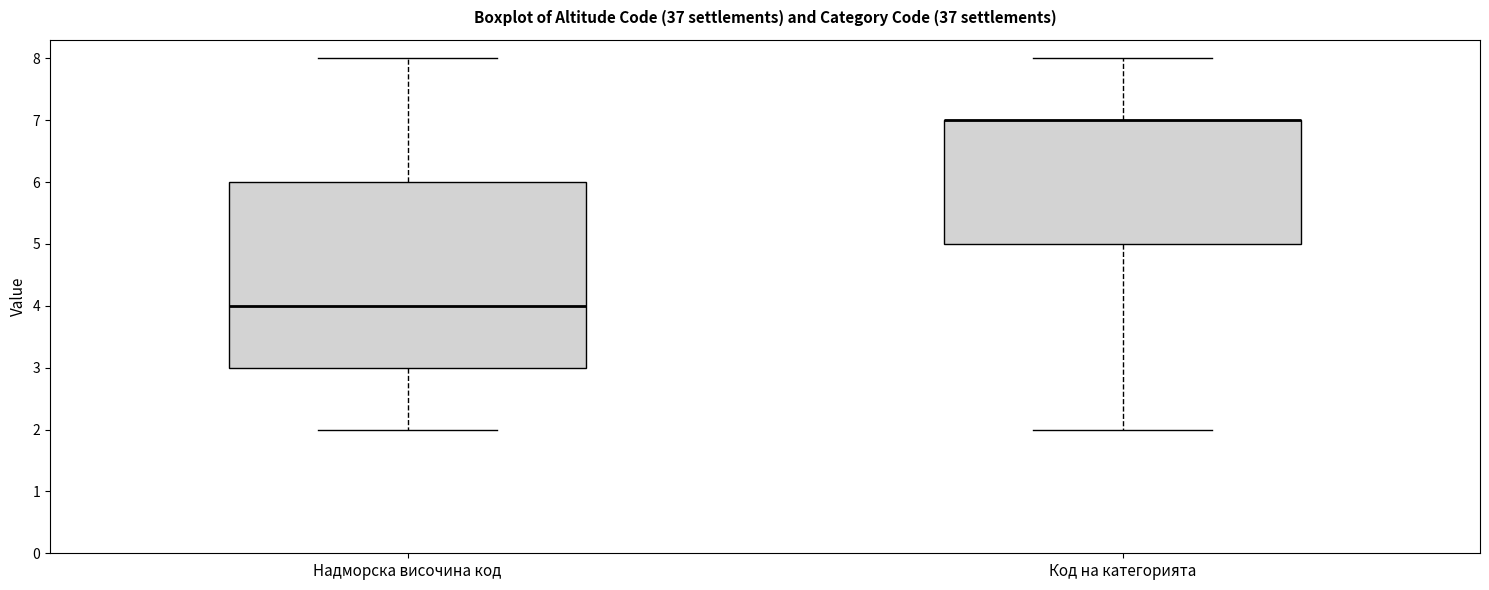

Reading left to right, transcribe this box plot: for each box, give where its median line is, the range the box spans, and where its two whiskers end, as read against the y-axis. The values are not printed on the chart, so give them approximately, as read against the axis.

Надморска височина код: median 4, box 3 to 6, whiskers 2 to 8
Код на категорията: median 7 (drawn on the box's upper edge), box 5 to 7, whiskers 2 to 8